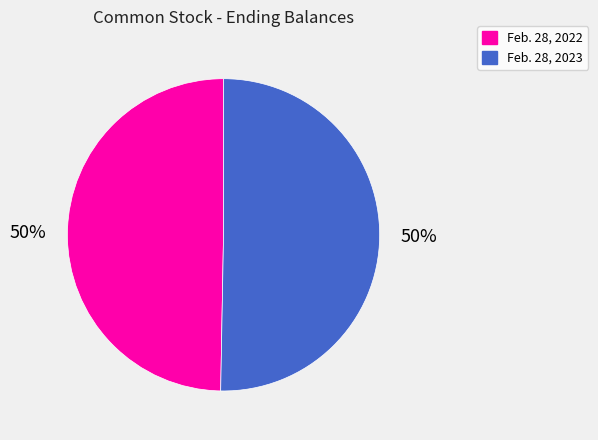

To the nearest percent, what is the combined percentage of Feb. 28, 2022 and Feb. 28, 2023?

100%